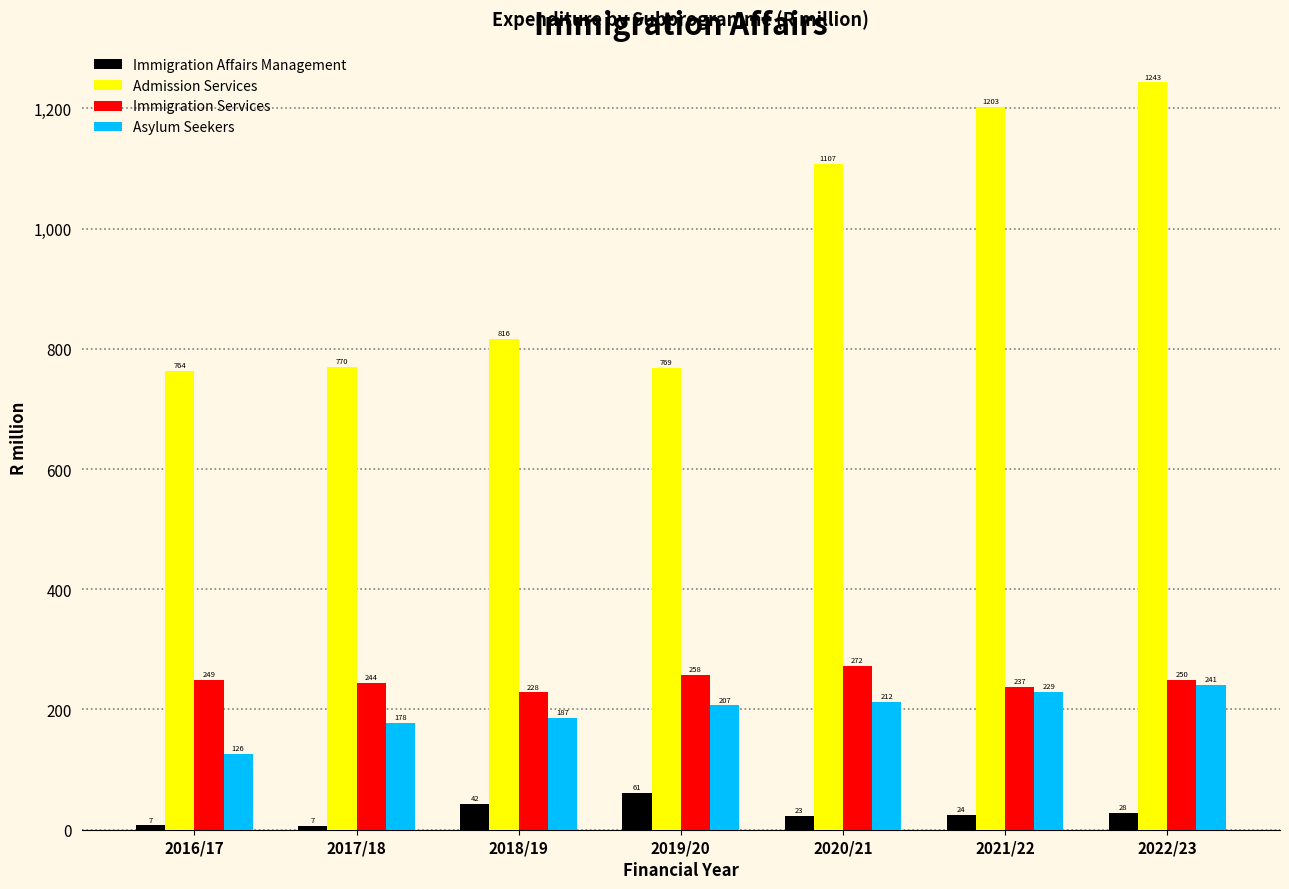

At which label does Asylum Seekers first exceed 206?

2019/20